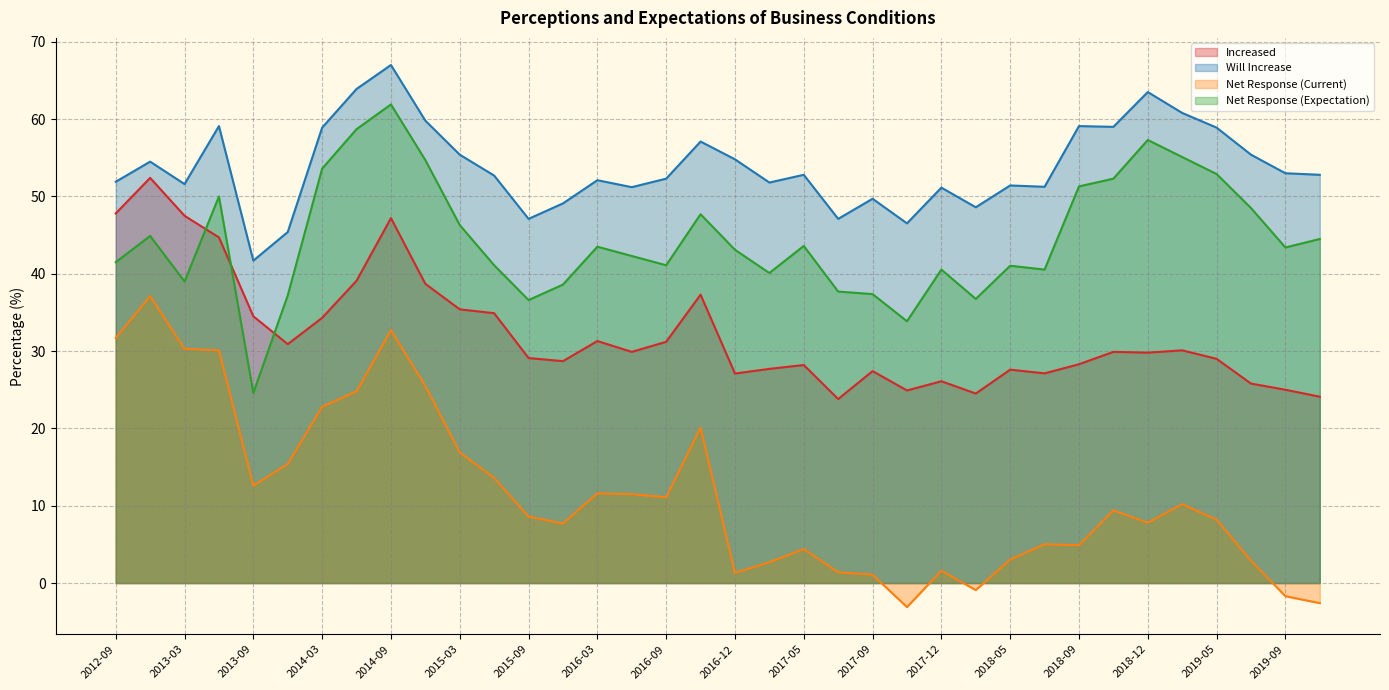

At how many categories does at least one series exceed 8?

36